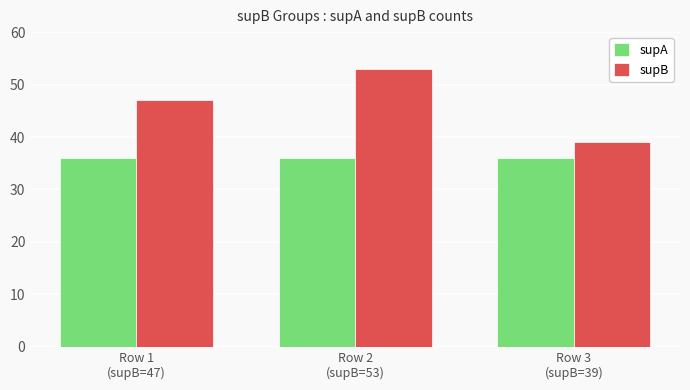

What is the difference between the maximum and minimum values in the supB series?

14